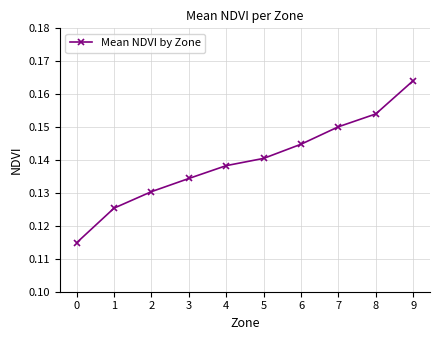

Count the values in the range 0 to 1.

10